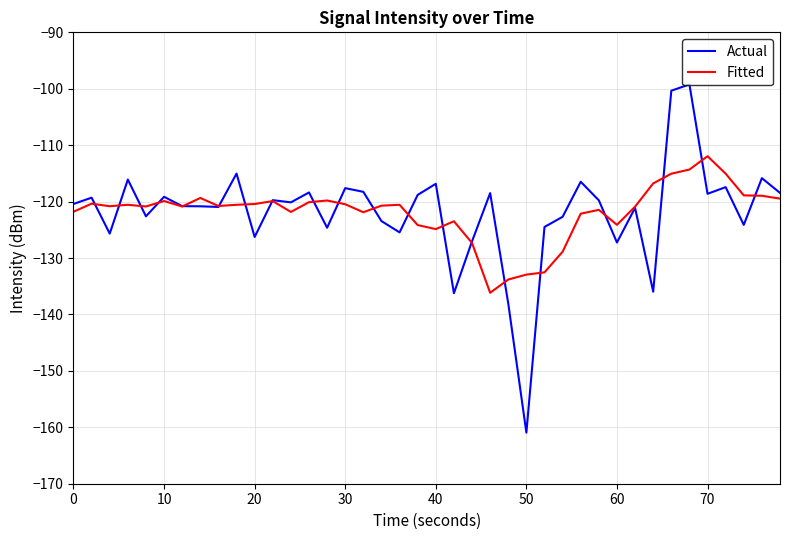

Which series has the largest range (max minus min)?

Actual